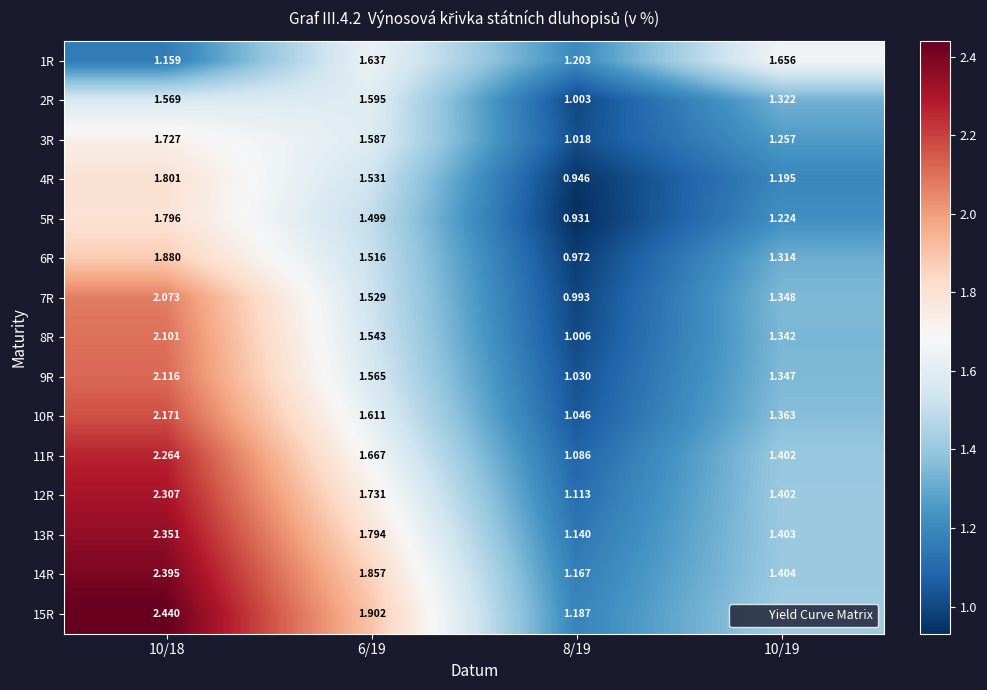

Is the value of 13R at 8/19 greater than the value of 14R at 6/19?

No